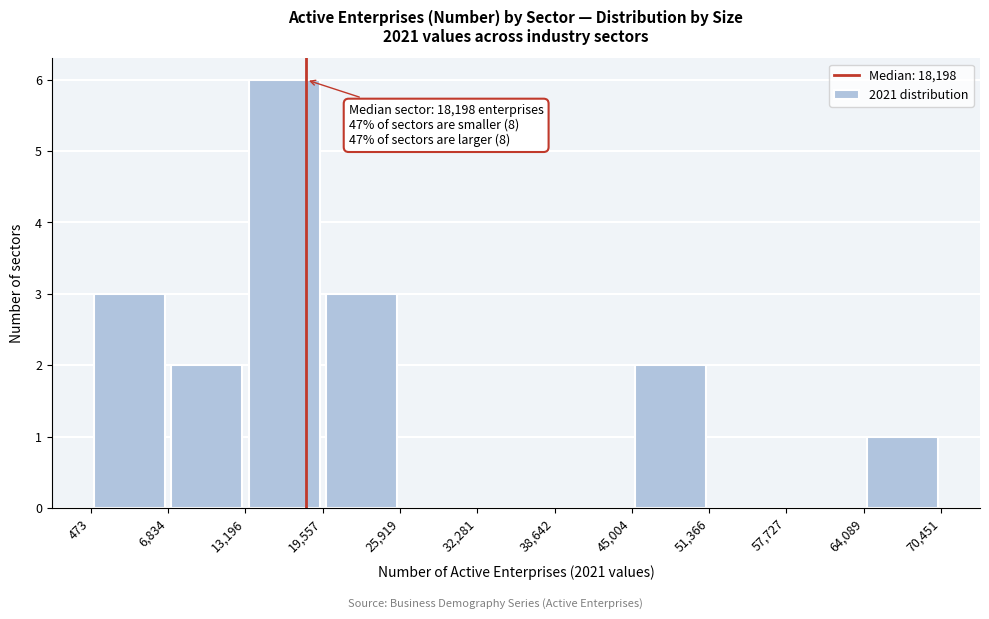

Which range on the x-axis has the tallest bar?

13,196 to 19,557